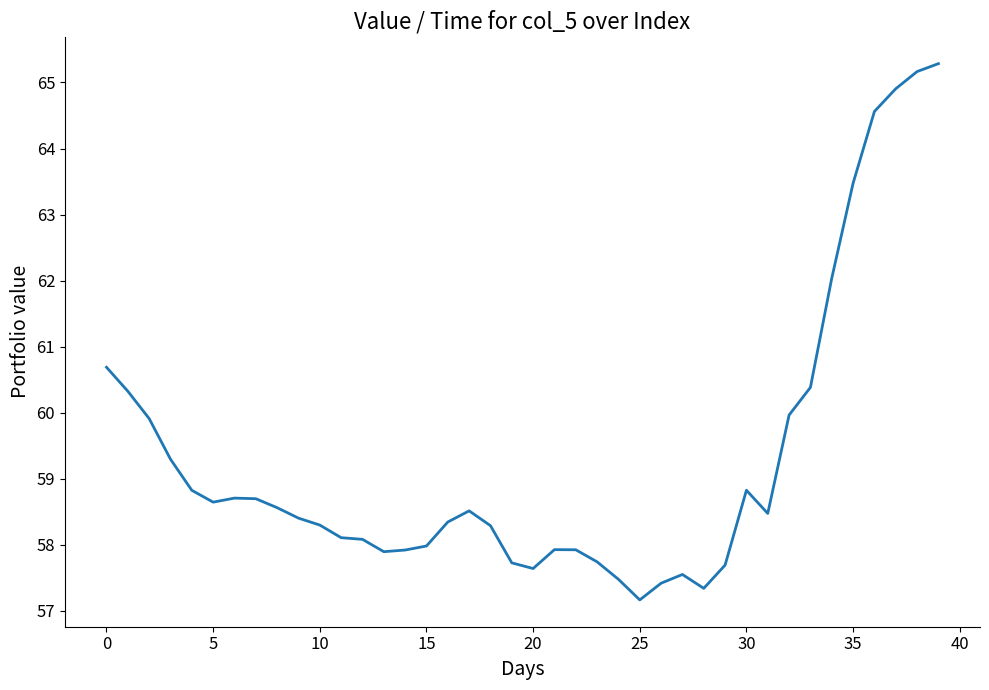

What is the maximum value shown in the chart?

65.3